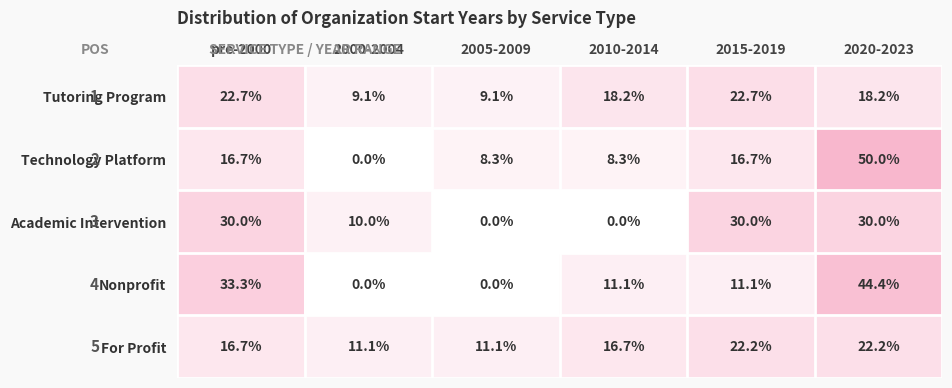

What is the sum of all Tutoring Program values?

100.0